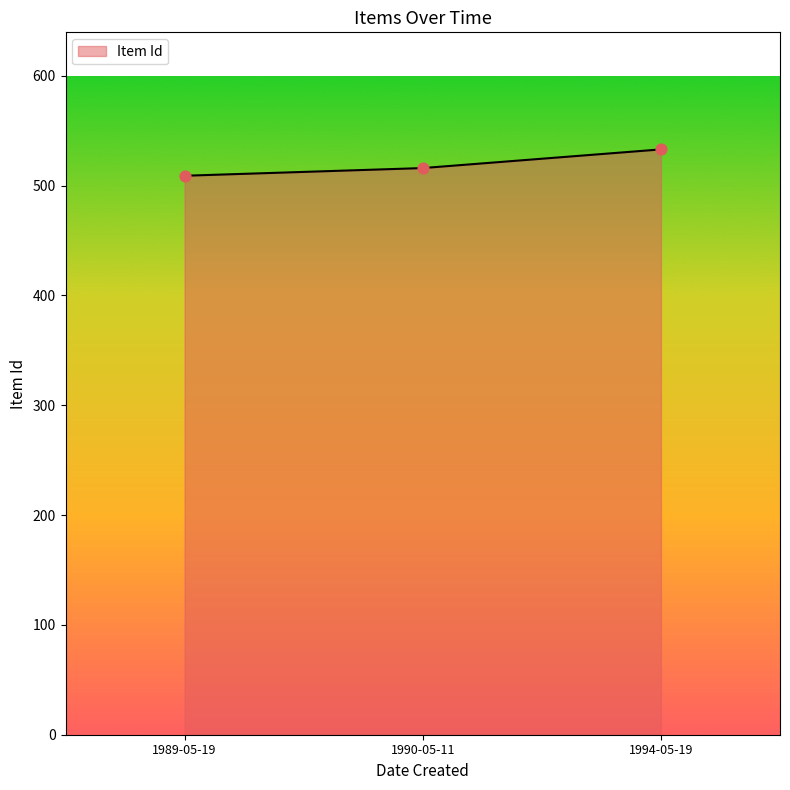

What is the ratio of the value at 1990-05-11 to the value at 1994-05-19?

1.0